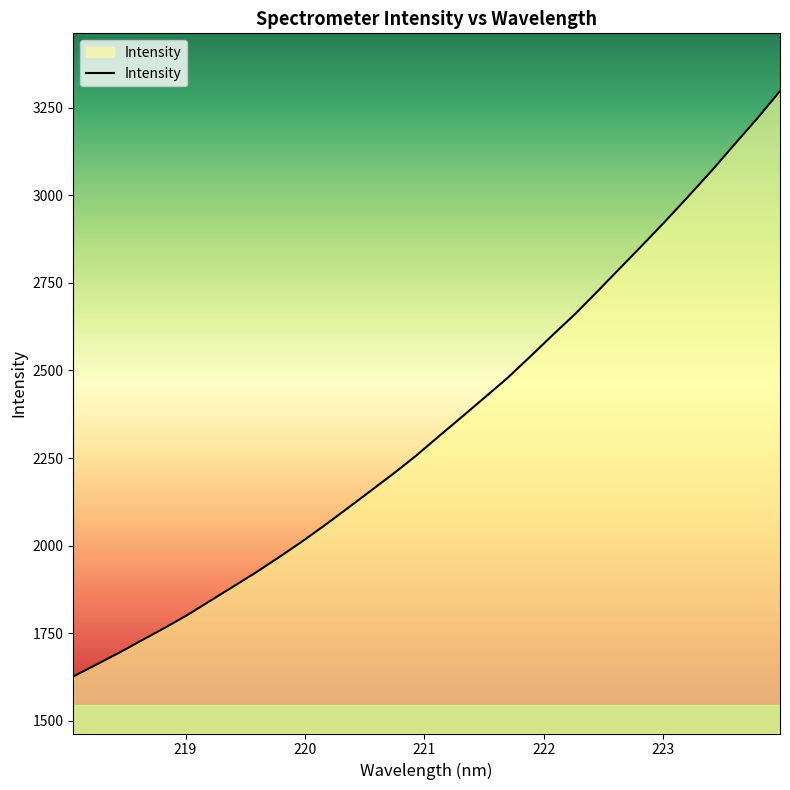

What is the difference between the maximum and minimum values?

1670.2